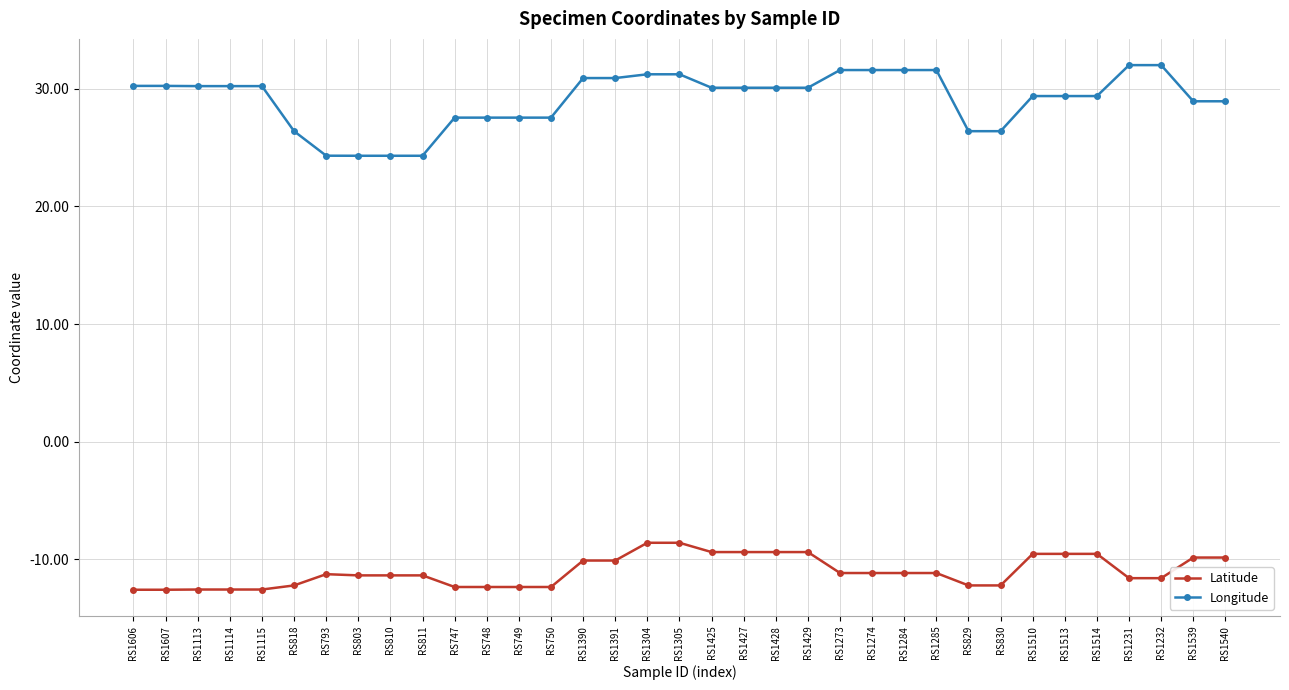

What are all the series names shown in the legend?

Latitude, Longitude